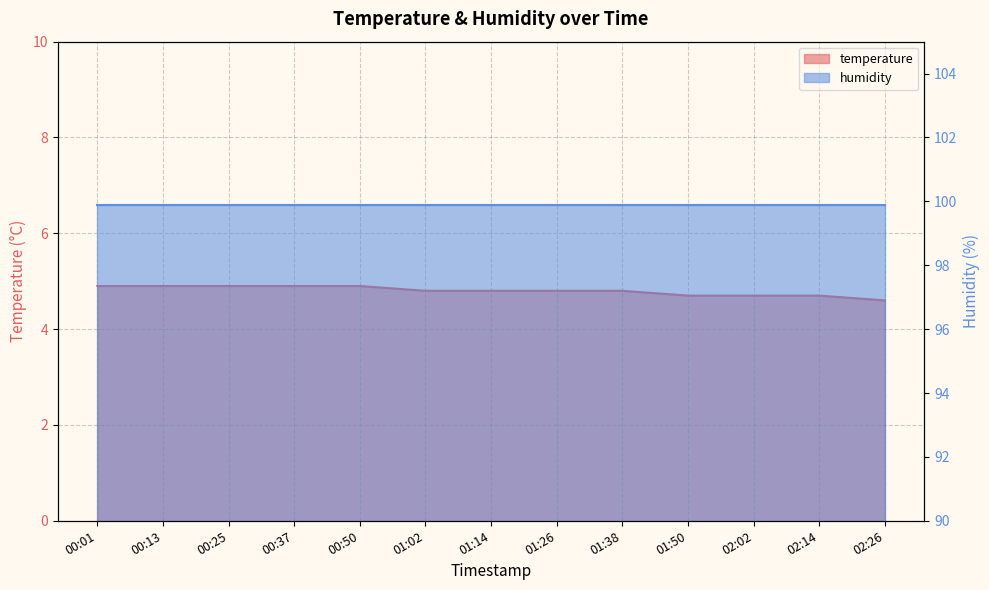

True or false: there are more than 1 points higher than both neighbors.

False